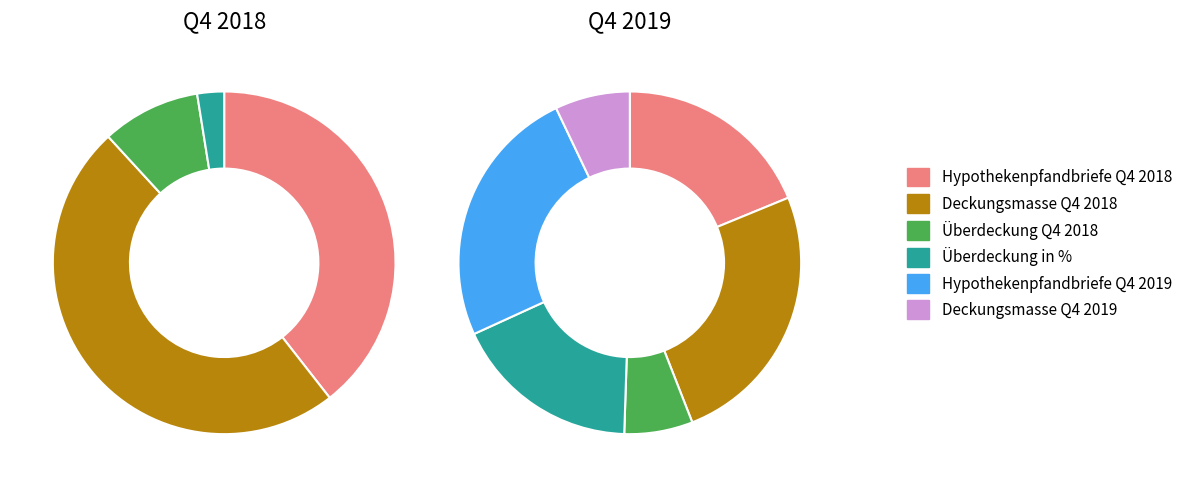

To the nearest percent, what is the difference between the 3 and 2 slice percentages?

34%